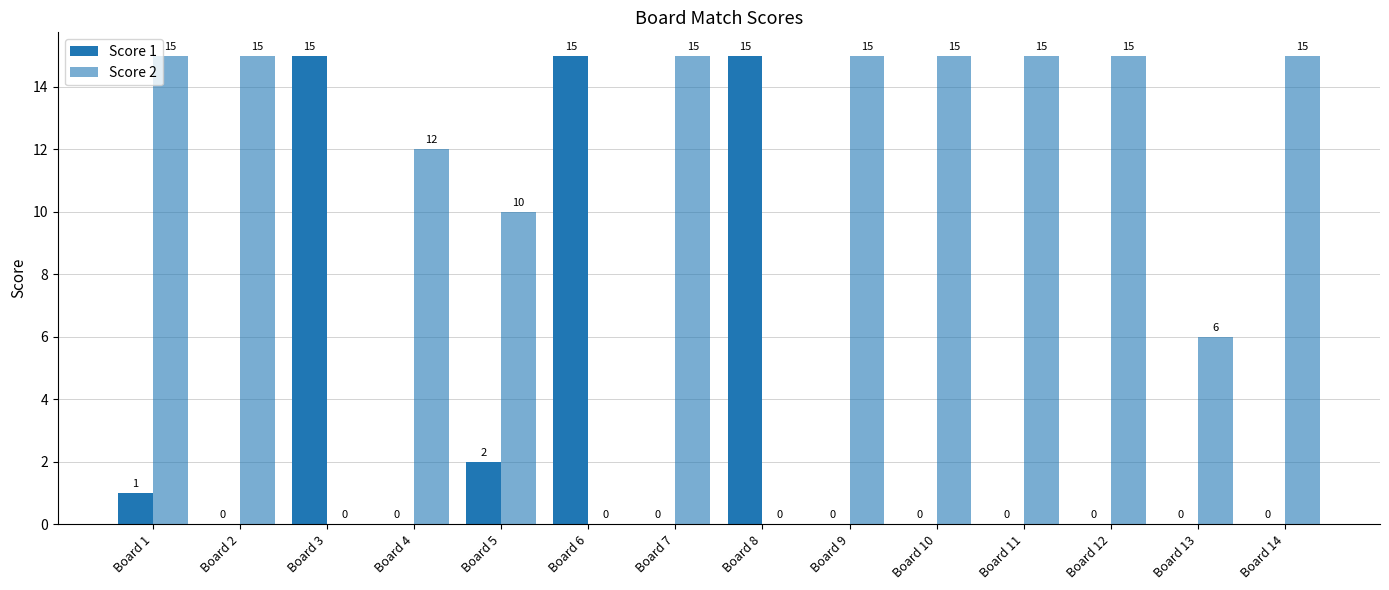

How many groups of bars are there?

14